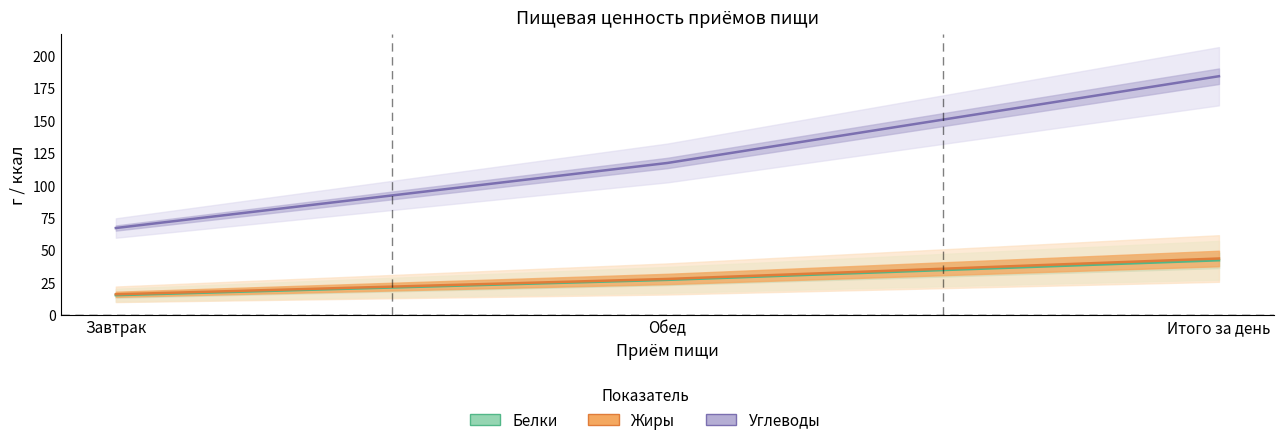

What is the label of the 1st point from the right?

Итого за день